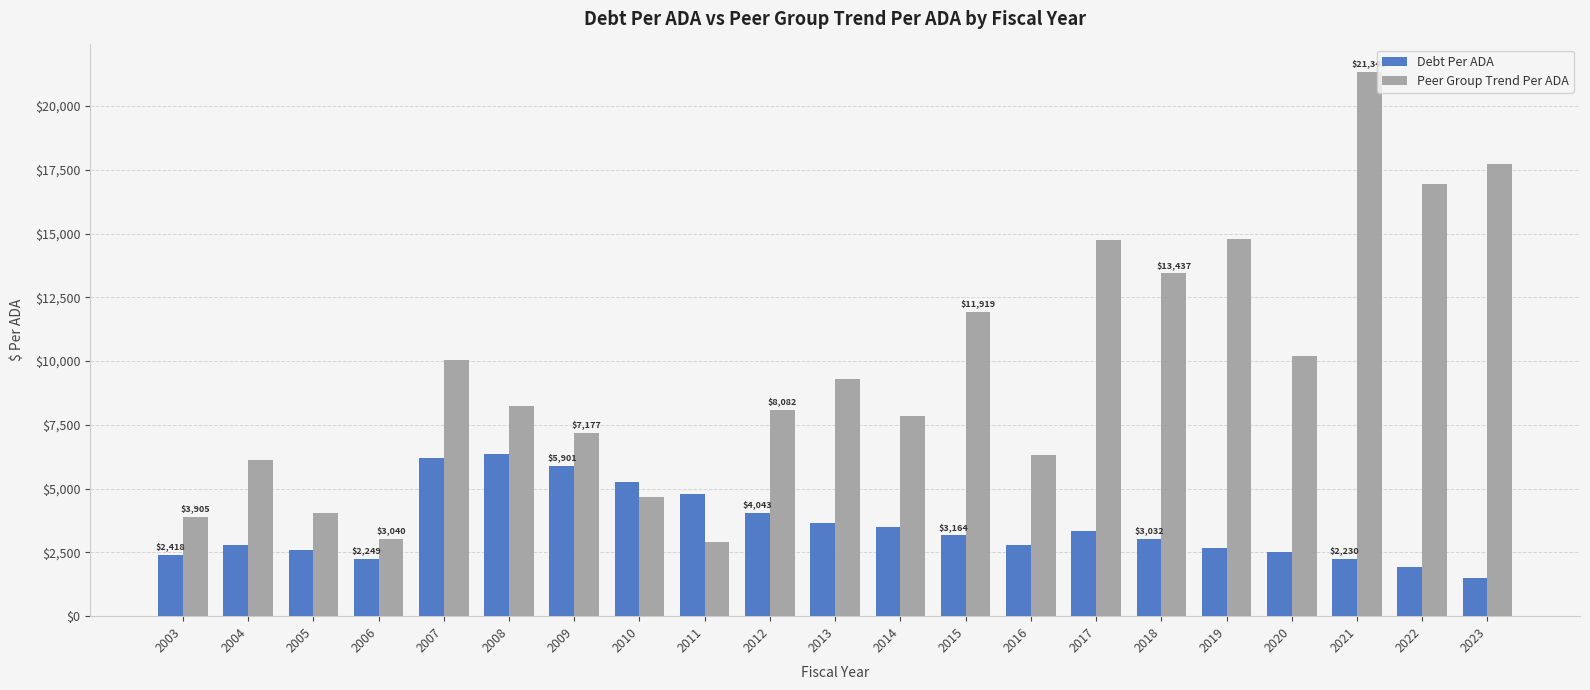

What is the spread (max minus min) of values at 2013?

5658.9